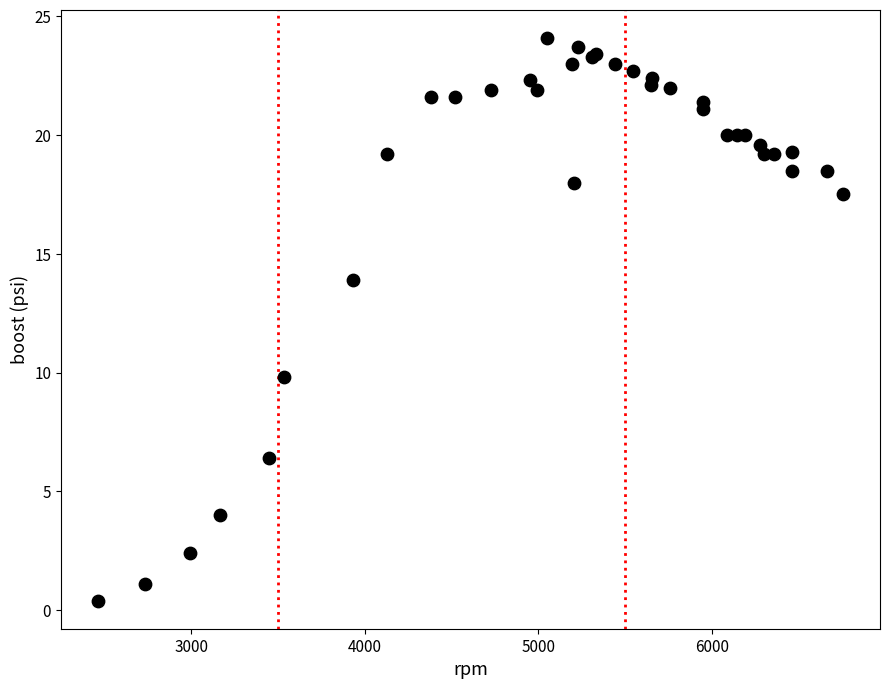

What Y value in the scatter plot is closest to 12?

13.9